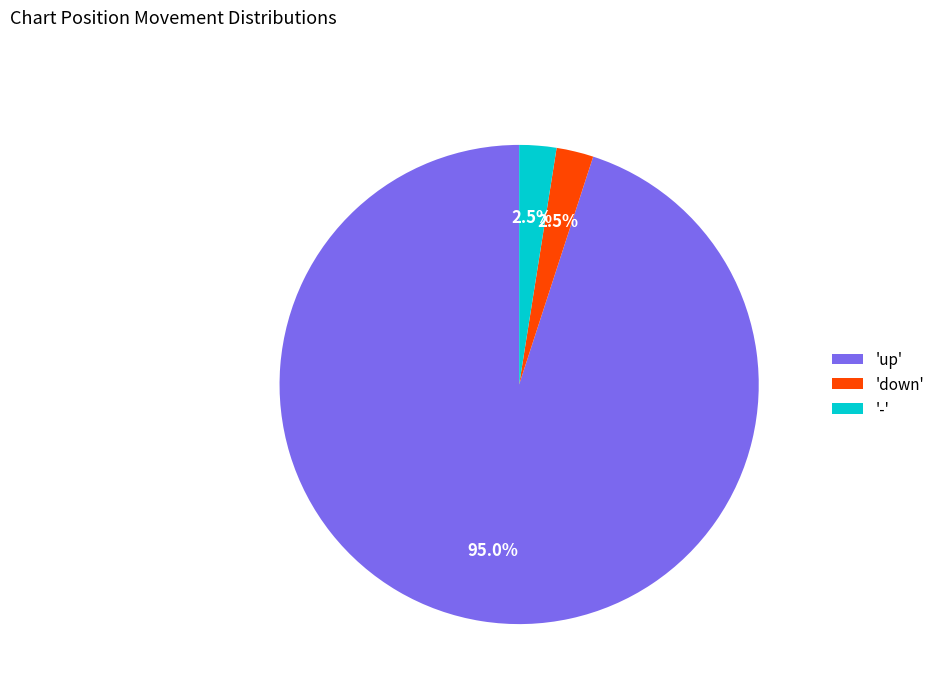

Is there a majority slice in this chart?

Yes